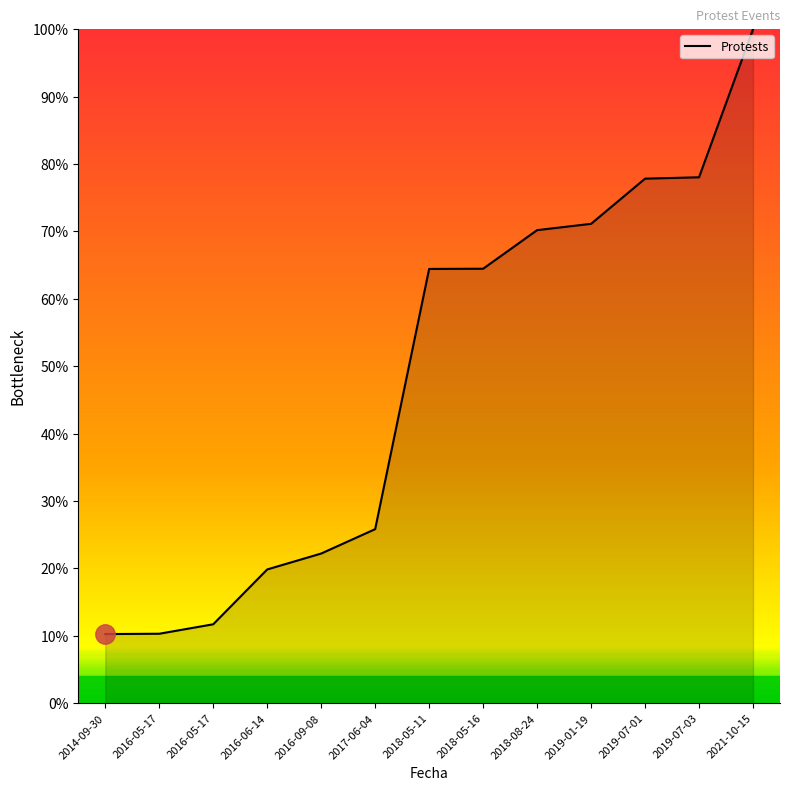

How many lines are shown in the chart?

1